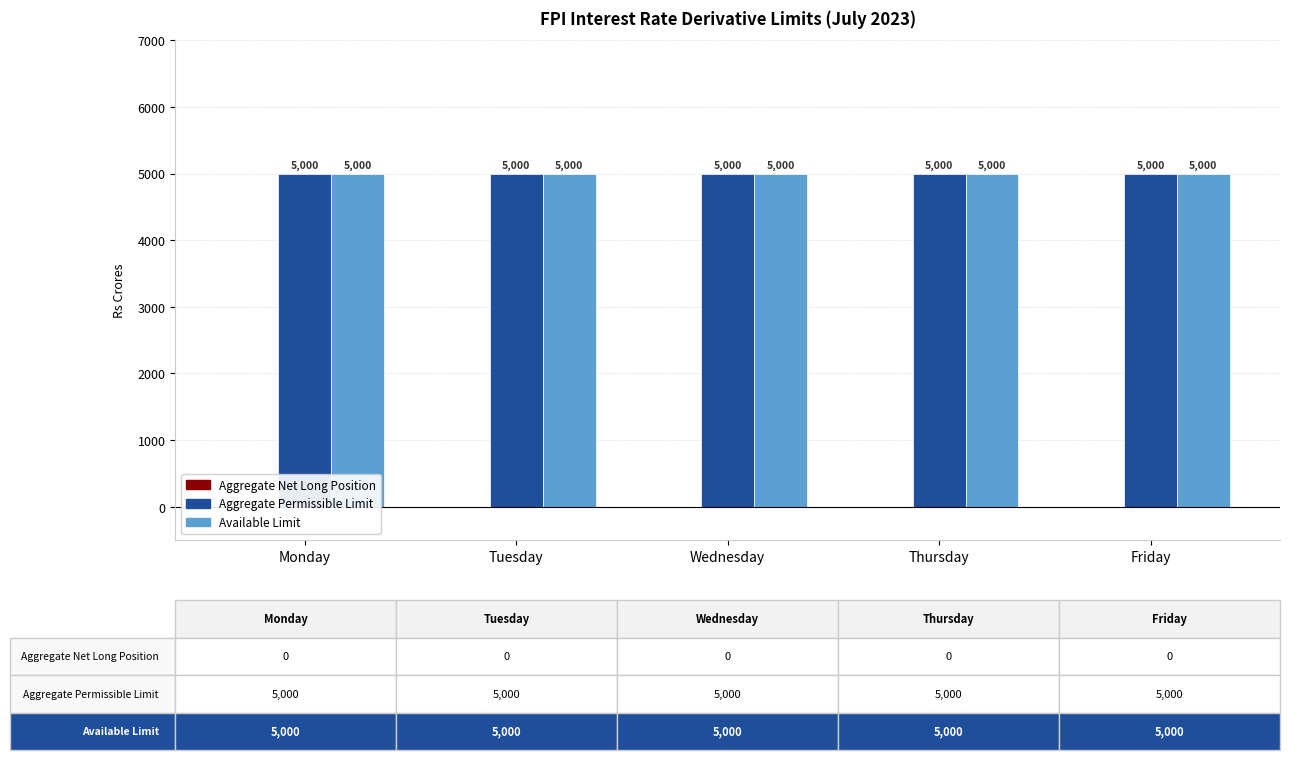

The value of Aggregate Net Long Position at Thursday is 0. True or false?

True